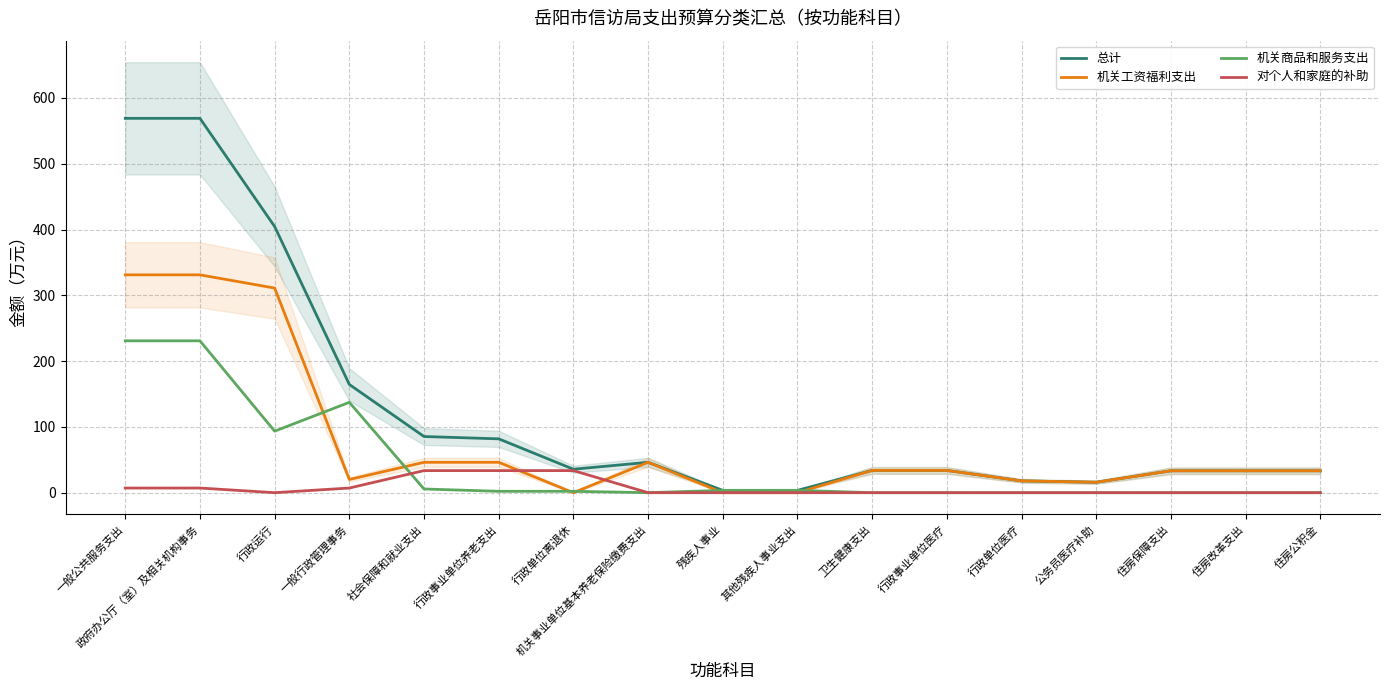

The 机关商品和服务支出 series shows -137.5 at 机关事业单位基本养老保险缴费支出. True or false?

False